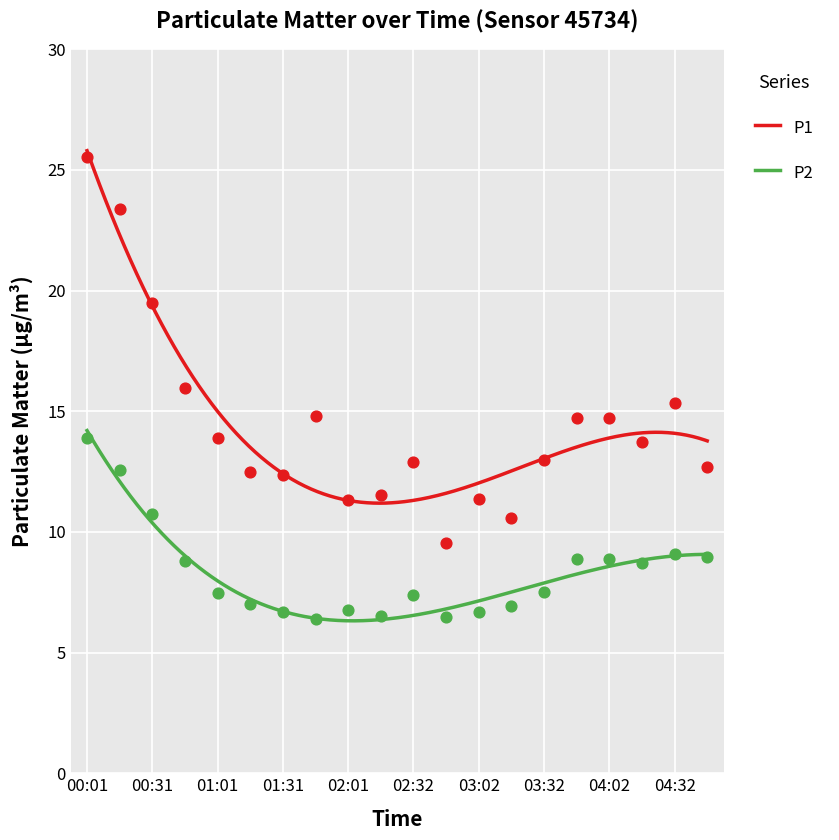

At how many categories does at least one series exceed 13?

10